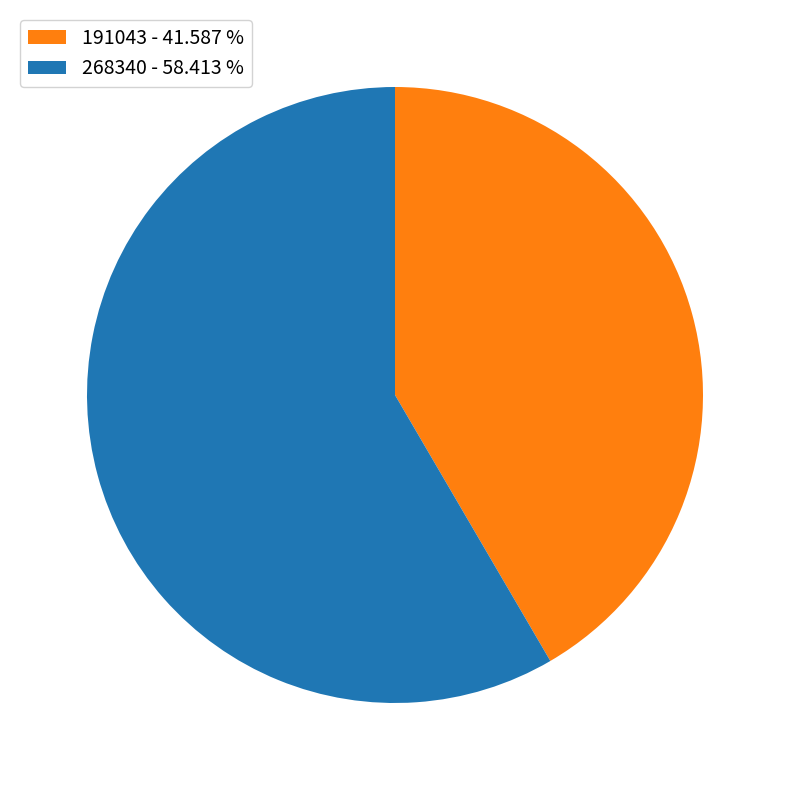

True or false: 191043 accounts for 28% of the total.

False